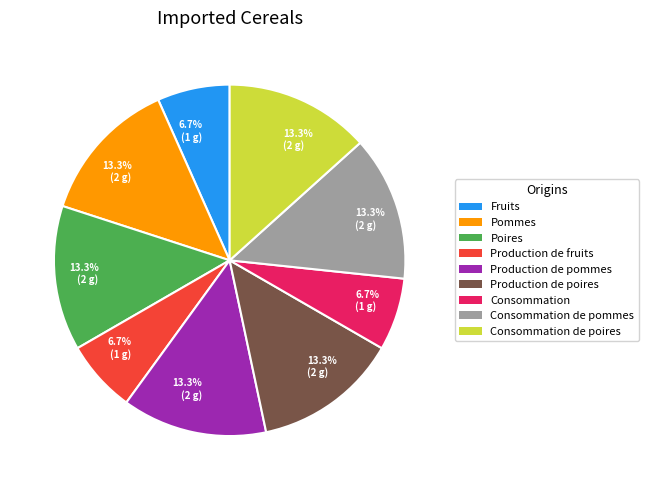

Does any single category account for the majority?

No